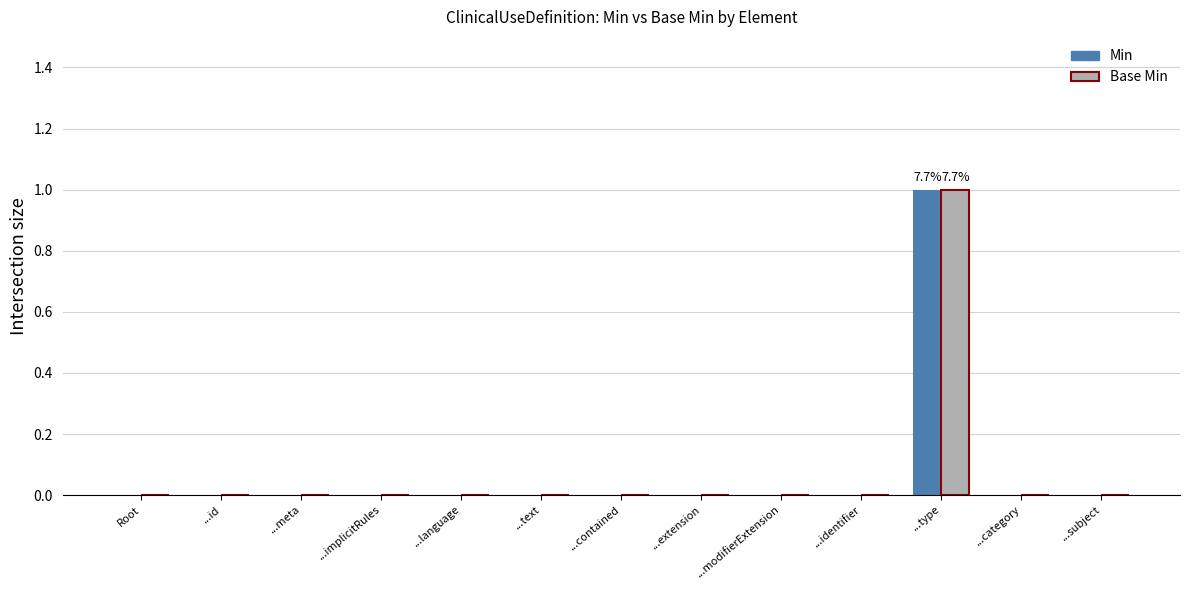

At which category is the sum across all series the highest?

...type